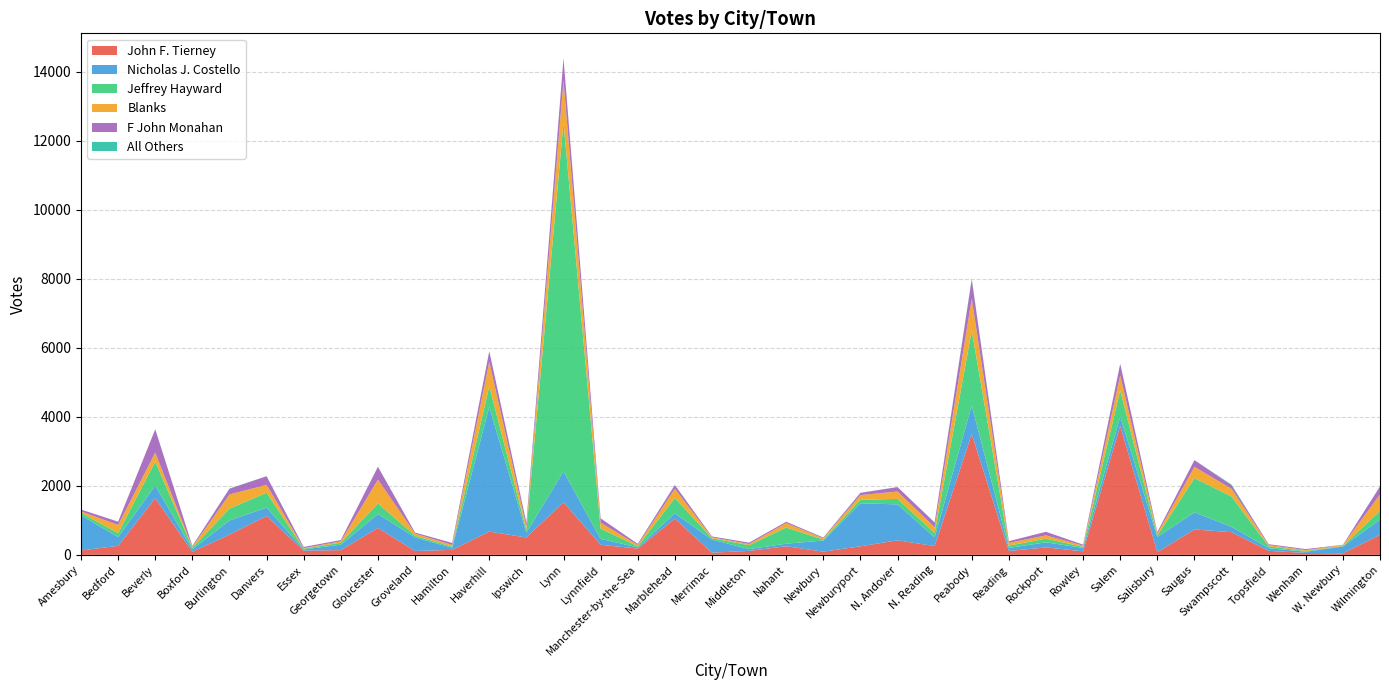

Reading left to right, extract all data points from this chart.

John F. Tierney: Amesbury=126	Bedford=260	Beverly=1641	Boxford=88	Burlington=585	Danvers=1125	Essex=119	Georgetown=136	Gloucester=779	Groveland=111	Hamilton=143	Haverhill=673	Ipswich=503	Lynn=1524	Lynnfield=292	Manchester-by-the-Sea=181	Marblehead=1049	Merrimac=63	Middleton=114	Nahant=249	Newbury=92	Newburyport=247	N. Andover=420	N. Reading=254	Peabody=3502	Reading=111	Rockport=214	Rowley=102	Salem=3736	Salisbury=77	Saugus=735	Swampscott=656	Topsfield=115	Wenham=55	W. Newbury=44	Wilmington=580
Nicholas J. Costello: Amesbury=1018	Bedford=255	Beverly=364	Boxford=72	Burlington=410	Danvers=244	Essex=37	Georgetown=158	Gloucester=404	Groveland=393	Hamilton=62	Haverhill=3609	Ipswich=139	Lynn=893	Lynnfield=170	Manchester-by-the-Sea=35	Marblehead=152	Merrimac=380	Middleton=52	Nahant=74	Newbury=322	Newburyport=1248	N. Andover=1041	N. Reading=253	Peabody=824	Reading=90	Rockport=148	Rowley=98	Salem=274	Salisbury=439	Saugus=497	Swampscott=156	Topsfield=77	Wenham=35	W. Newbury=198	Wilmington=441
Jeffrey Hayward: Amesbury=73	Bedford=115	Beverly=697	Boxford=42	Burlington=345	Danvers=430	Essex=21	Georgetown=57	Gloucester=308	Groveland=49	Hamilton=36	Haverhill=606	Ipswich=77	Lynn=10118	Lynnfield=297	Manchester-by-the-Sea=32	Marblehead=446	Merrimac=37	Middleton=113	Nahant=467	Newbury=27	Newburyport=102	N. Andover=160	N. Reading=127	Peabody=2171	Reading=66	Rockport=106	Rowley=32	Salem=757	Salisbury=39	Saugus=991	Swampscott=878	Topsfield=55	Wenham=21	W. Newbury=14	Wilmington=251
Blanks: Amesbury=41	Bedford=236	Beverly=259	Boxford=27	Burlington=408	Danvers=230	Essex=18	Georgetown=40	Gloucester=689	Groveland=63	Hamilton=46	Haverhill=710	Ipswich=102	Lynn=1220	Lynnfield=173	Manchester-by-the-Sea=37	Marblehead=268	Merrimac=27	Middleton=34	Nahant=130	Newbury=38	Newburyport=135	N. Andover=214	N. Reading=165	Peabody=928	Reading=79	Rockport=96	Rowley=35	Salem=433	Salisbury=61	Saugus=326	Swampscott=226	Topsfield=35	Wenham=25	W. Newbury=30	Wilmington=475
F John Monahan: Amesbury=54	Bedford=95	Beverly=678	Boxford=27	Burlington=167	Danvers=250	Essex=32	Georgetown=37	Gloucester=372	Groveland=30	Hamilton=58	Haverhill=303	Ipswich=106	Lynn=639	Lynnfield=125	Manchester-by-the-Sea=34	Marblehead=106	Merrimac=26	Middleton=39	Nahant=38	Newbury=23	Newburyport=63	N. Andover=129	N. Reading=136	Peabody=557	Reading=49	Rockport=104	Rowley=28	Salem=336	Salisbury=43	Saugus=196	Swampscott=101	Topsfield=26	Wenham=30	W. Newbury=5	Wilmington=235
All Others: Amesbury=1	Bedford=0	Beverly=0	Boxford=1	Burlington=7	Danvers=0	Essex=0	Georgetown=1	Gloucester=1	Groveland=0	Hamilton=0	Haverhill=2	Ipswich=12	Lynn=0	Lynnfield=1	Manchester-by-the-Sea=0	Marblehead=5	Merrimac=0	Middleton=1	Nahant=1	Newbury=0	Newburyport=4	N. Andover=0	N. Reading=6	Peabody=23	Reading=0	Rockport=0	Rowley=0	Salem=1	Salisbury=0	Saugus=0	Swampscott=19	Topsfield=0	Wenham=0	W. Newbury=0	Wilmington=0